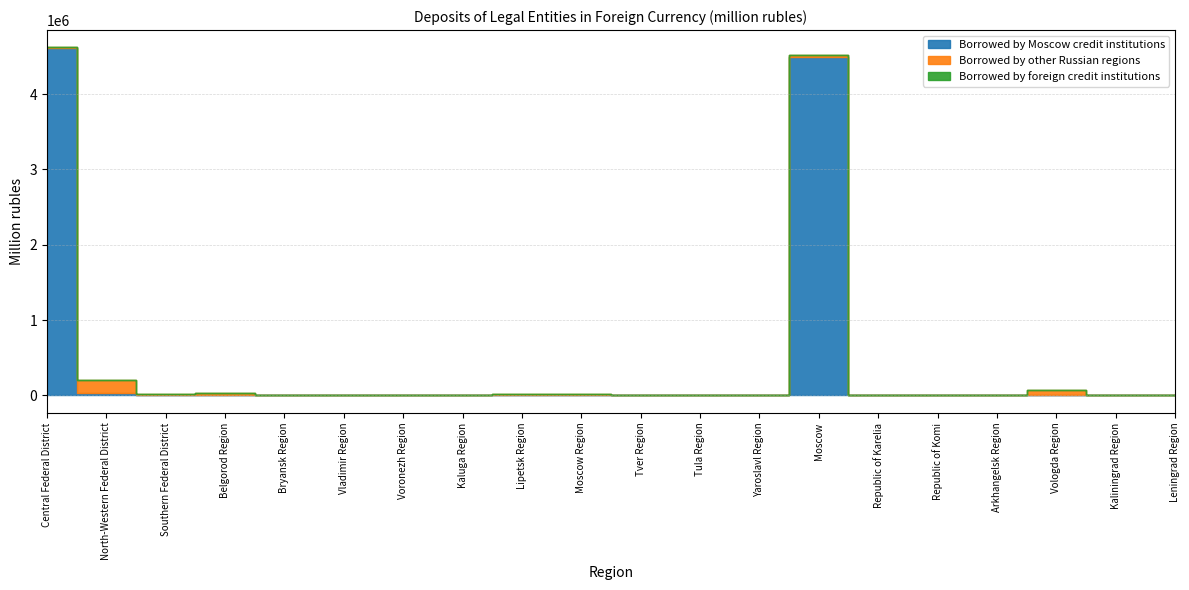

At Bryansk Region, list the series in order from largest to smallest.

Borrowed by other Russian regions, Borrowed by Moscow credit institutions, Borrowed by foreign credit institutions